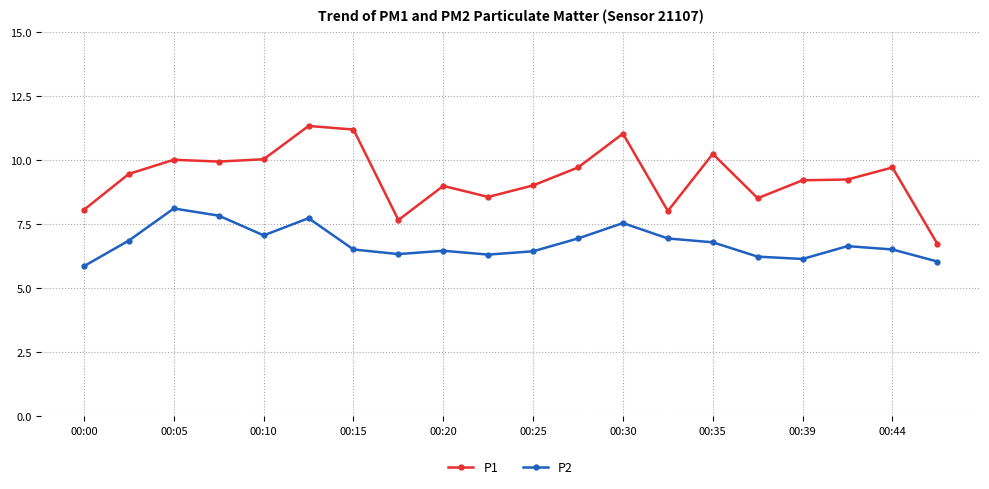

At how many categories does at least one series exceed 7?

19